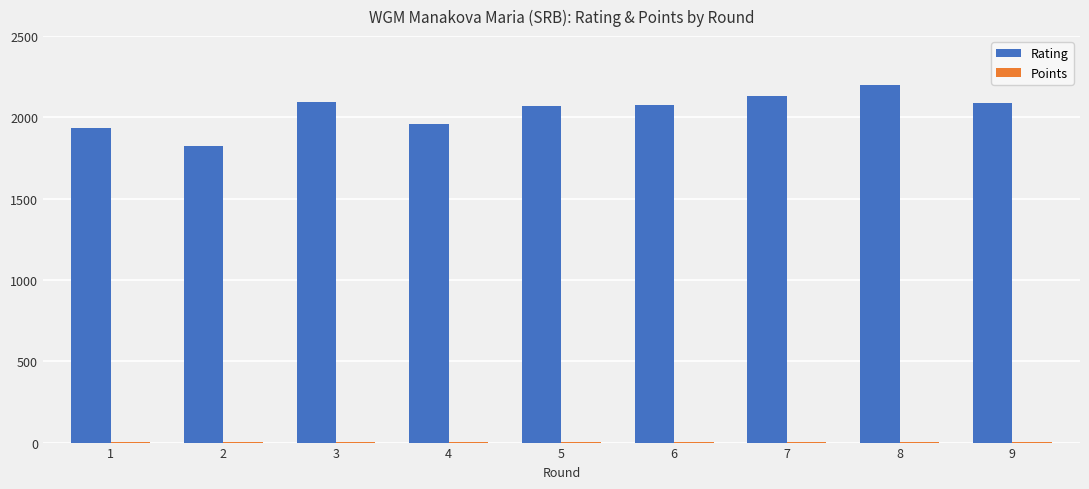

The value of Rating at 2 is 2521.8. True or false?

False